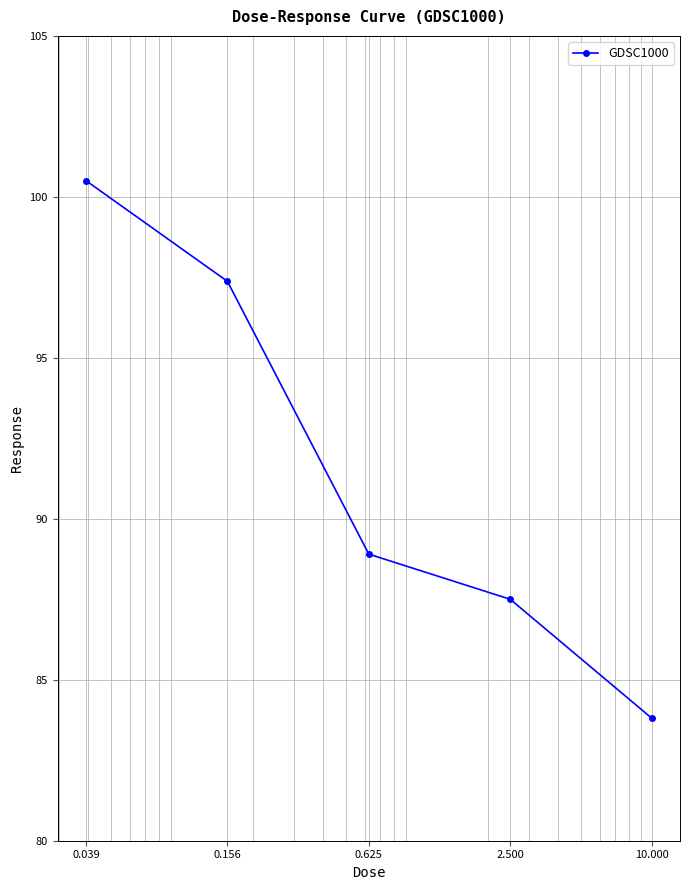

Reading left to right, list all the values displayed in this chart.

100.5	97.4	88.9	87.5	83.8